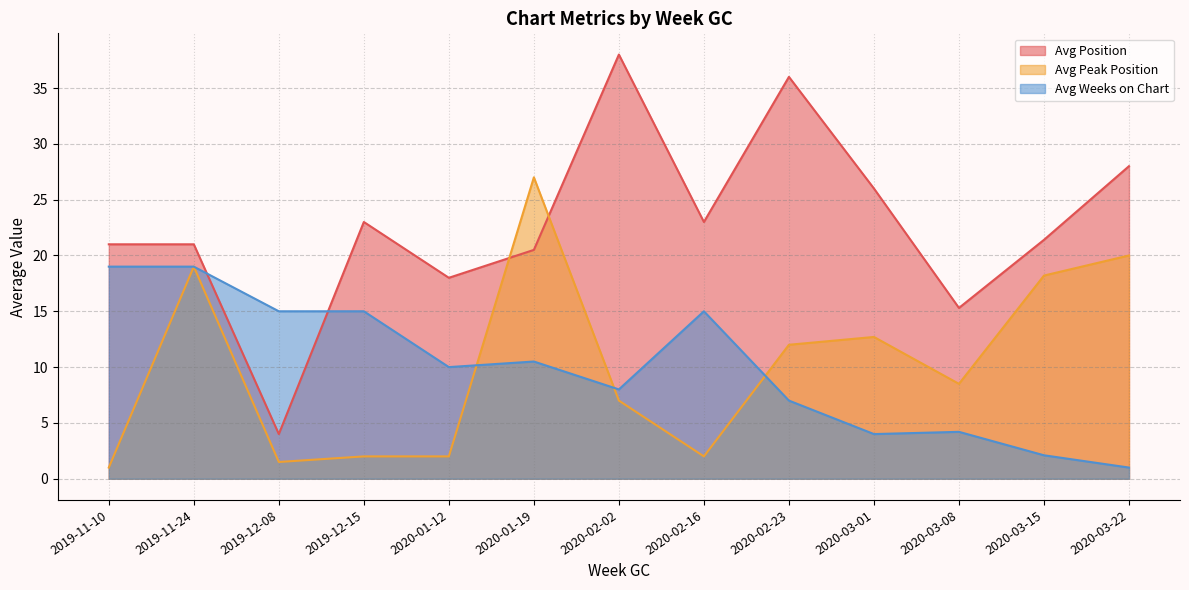

What position from the left is 2020-01-19?

6